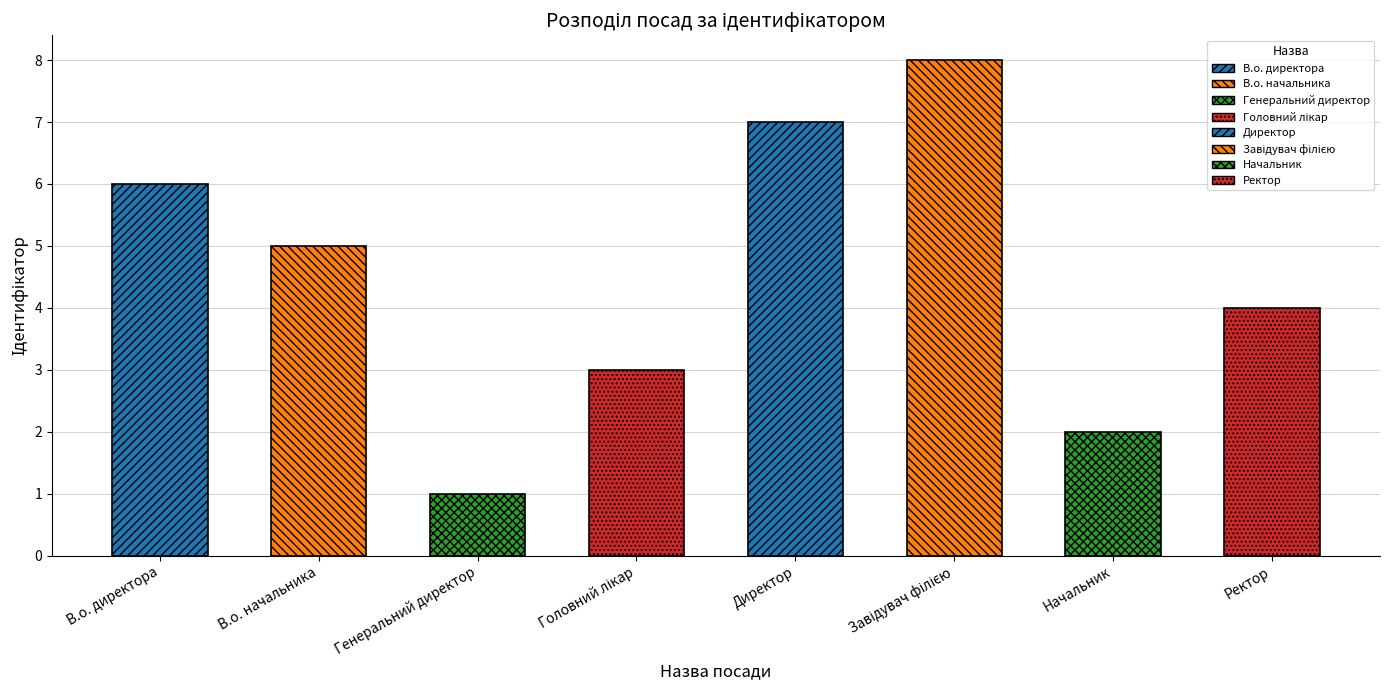

What is the approximate value at В.о. директора?

6